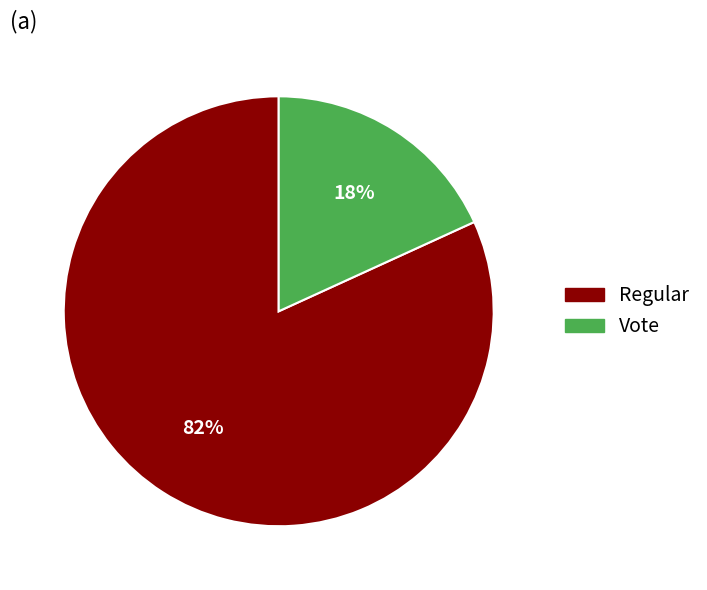

Does any single category account for the majority?

Yes